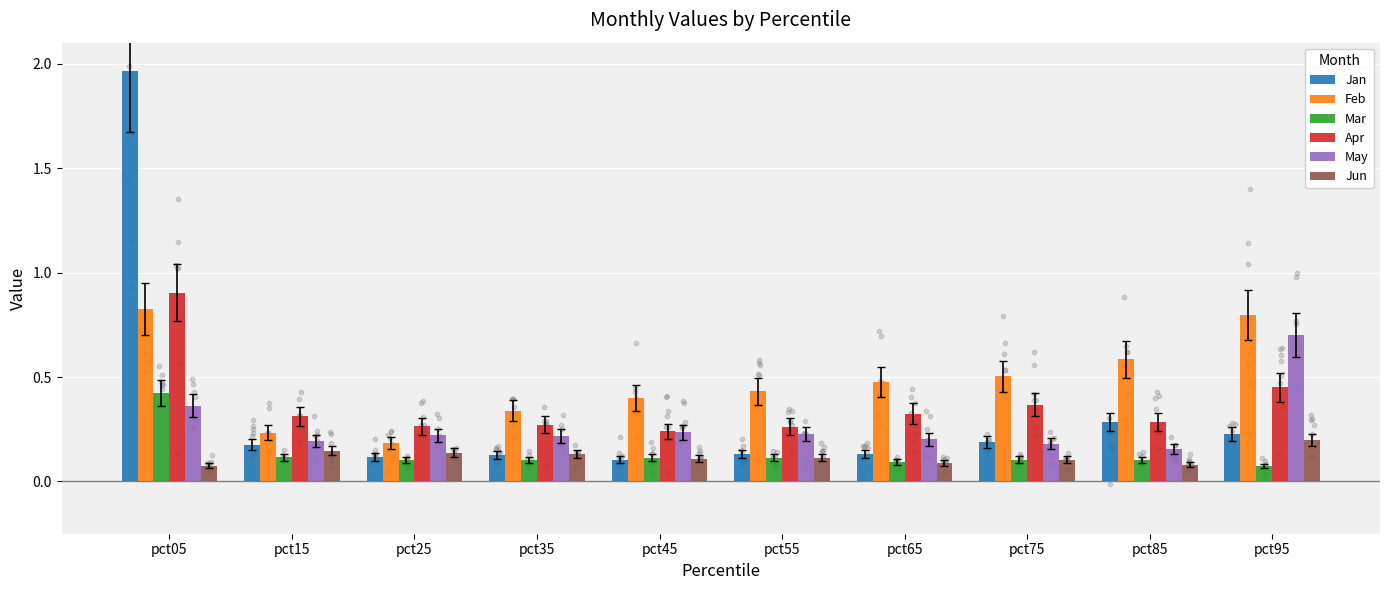

Which series reaches the maximum Y coordinate?

Jan